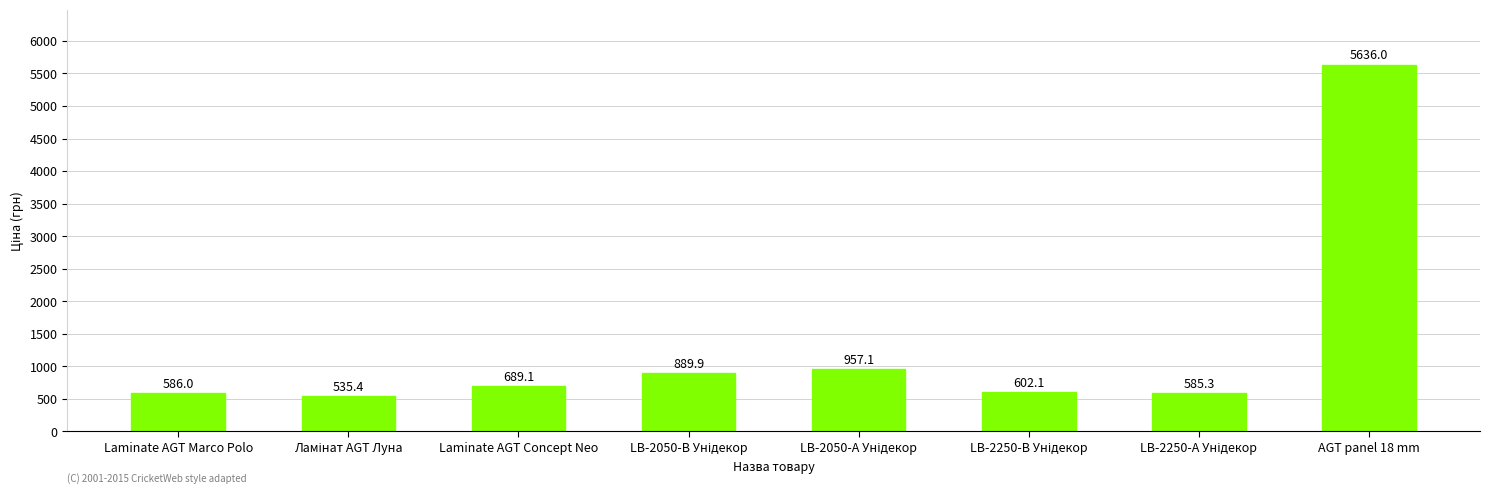

What is the label of the 6th bar from the right?

Laminate AGT Concept Neo